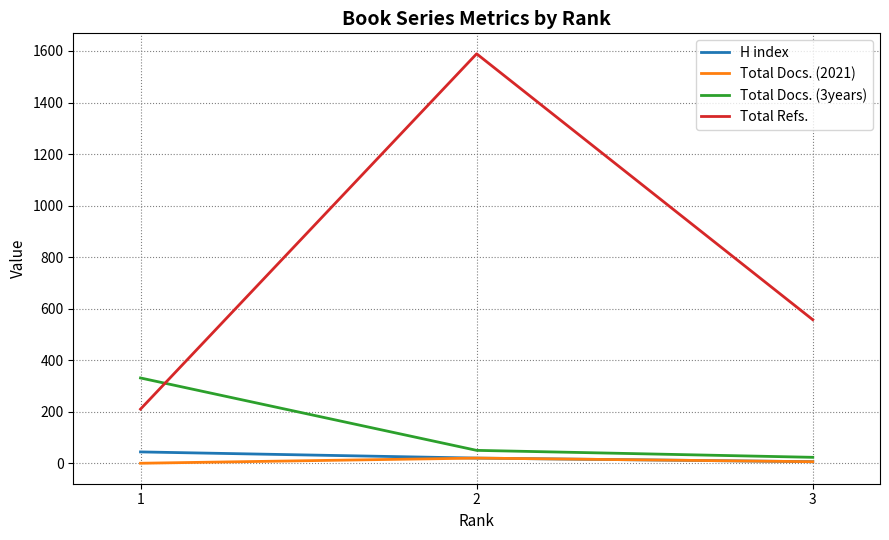

Which series has the largest total across all categories?

Total Refs.